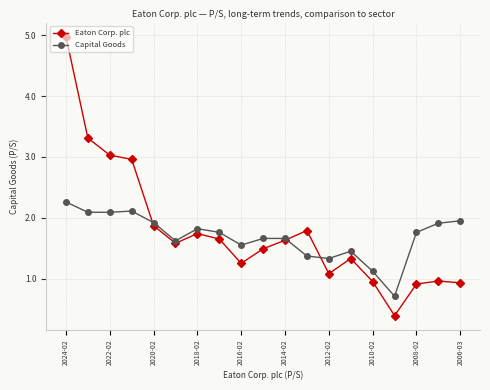

Which series has the widest spread of values?

Eaton Corp. plc